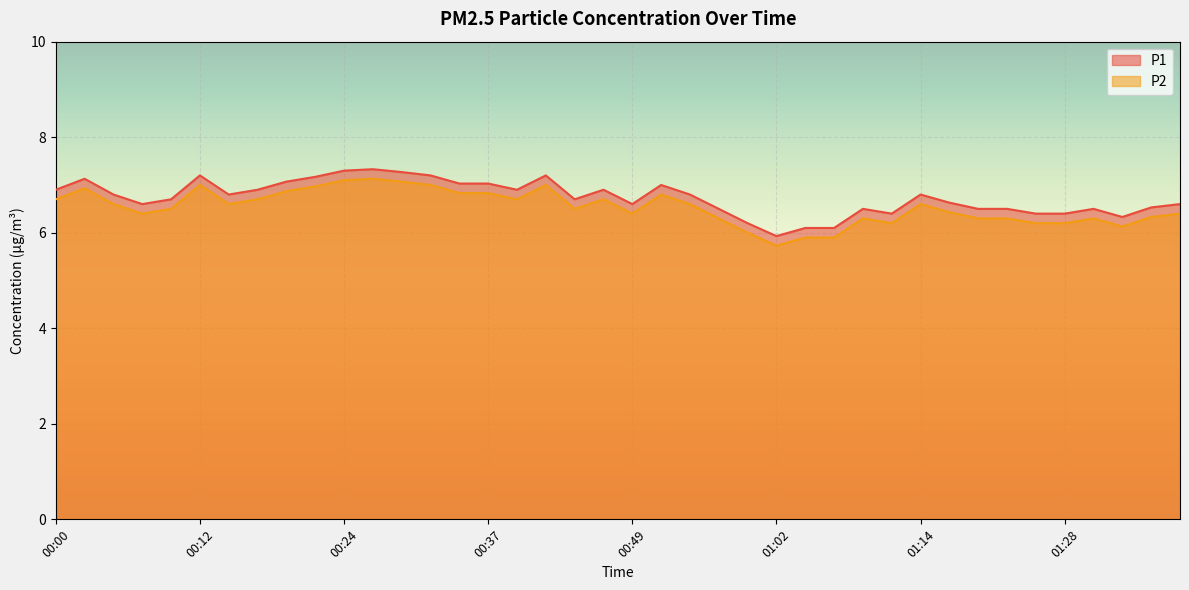

True or false: P1 and P2 intersect in this chart.

False